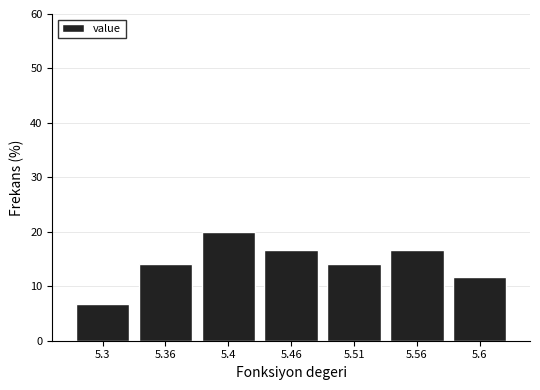

Reading left to right, transcribe all the data shown in this chart.

6.7	14.2	20.0	16.7	14.2	16.7	11.7